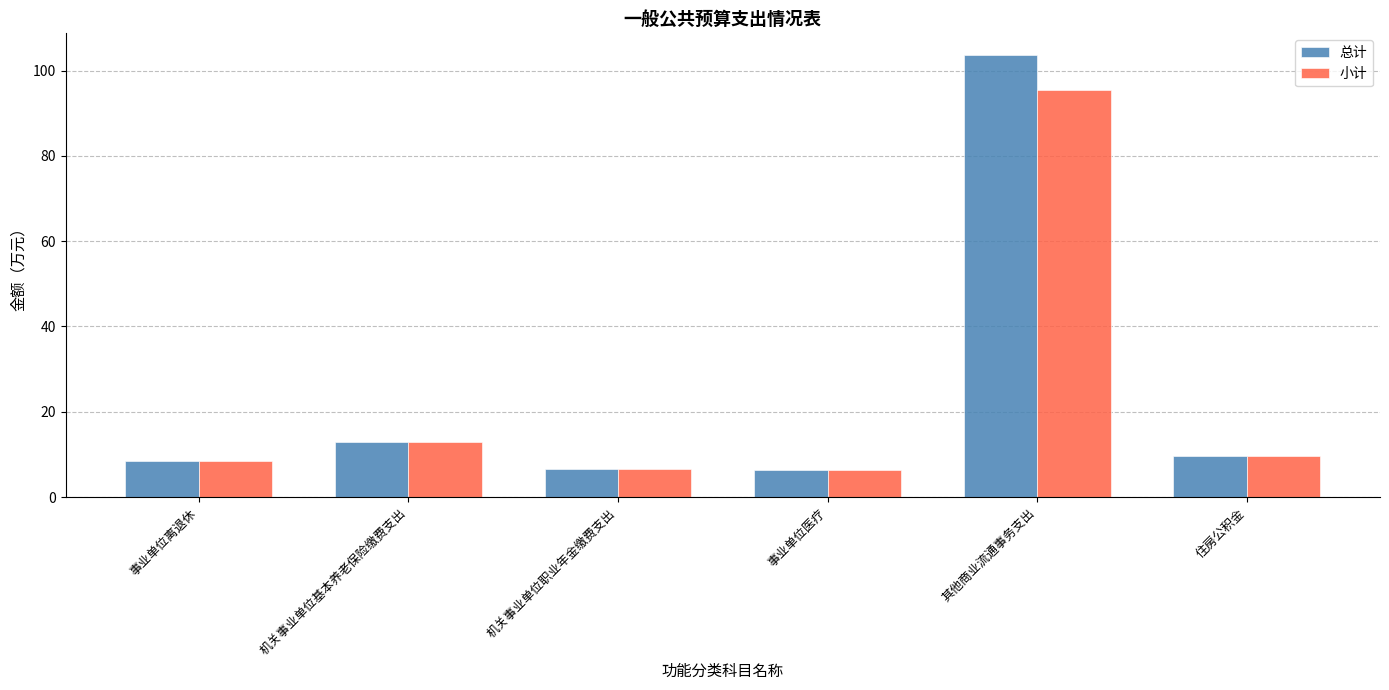

Which series has the widest spread of values?

总计